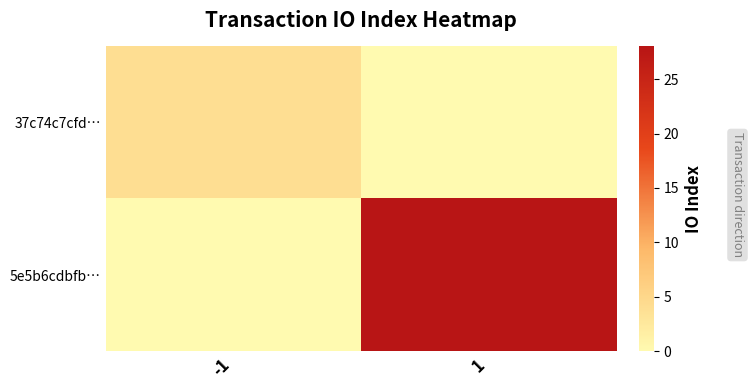

Rank the series by their maximum value, from lowest to highest.

37c74c7cfd…, 5e5b6cdbfb…